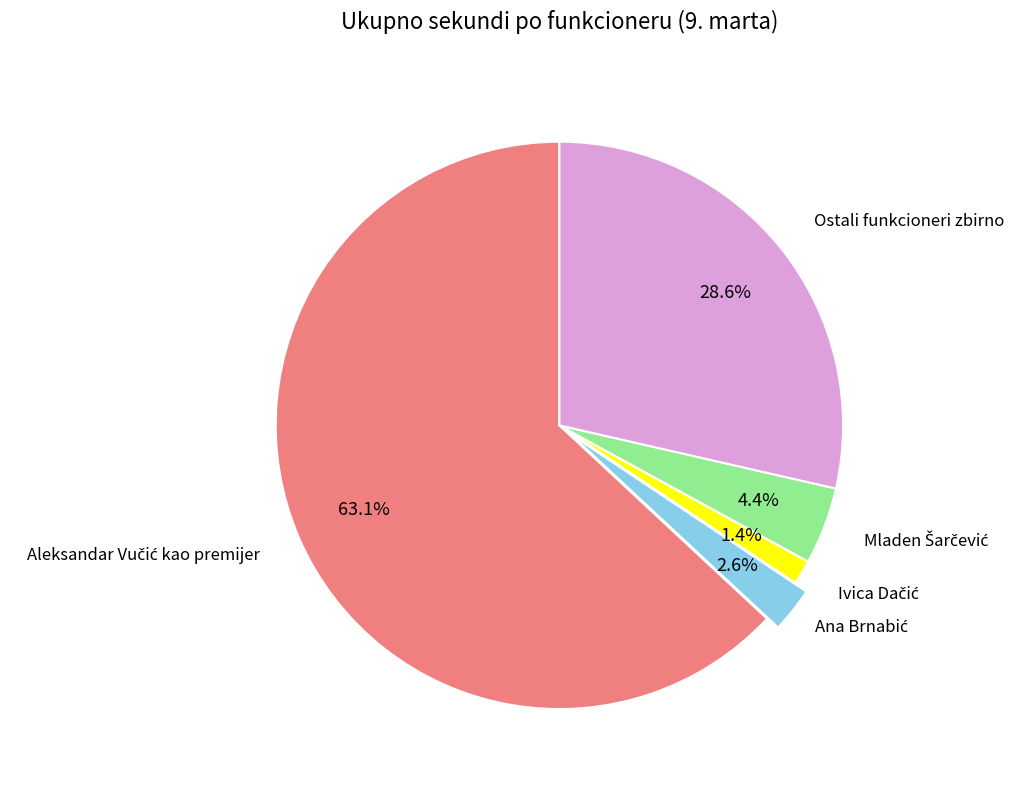

Is there any slice that represents more than half of the pie?

Yes